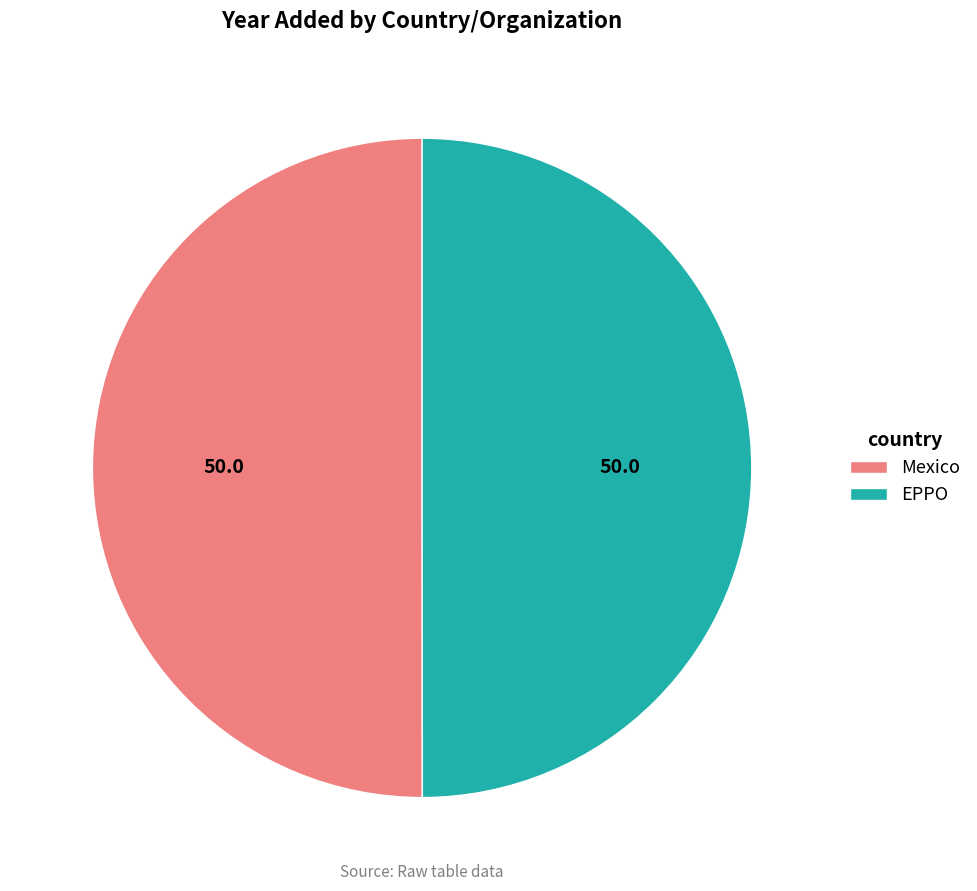

What is the ratio of the value at EPPO to the value at Mexico?

1.0